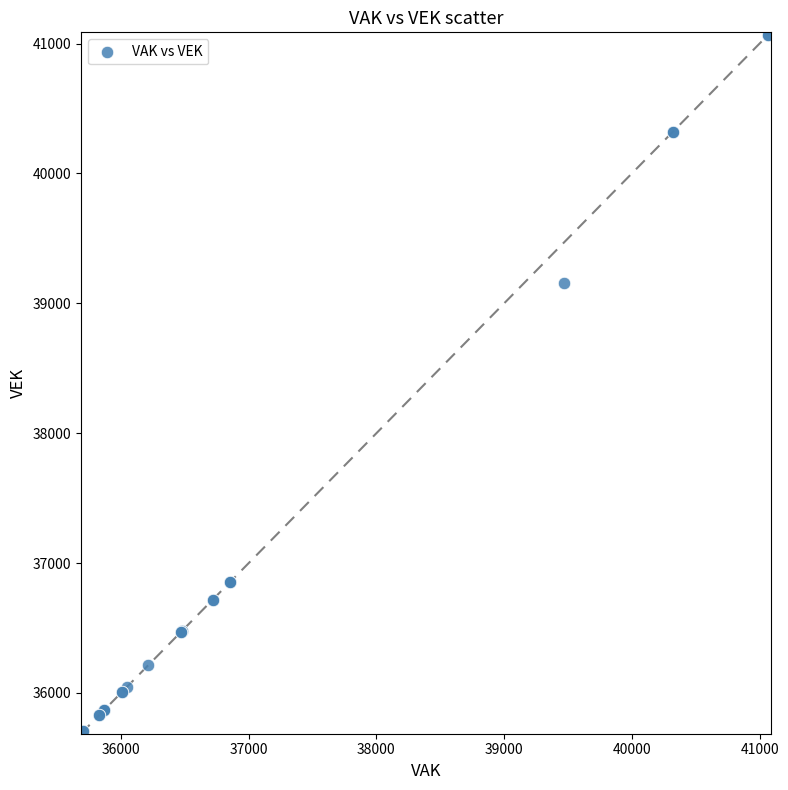

What Y value in the scatter plot is closest to 38385?

39159